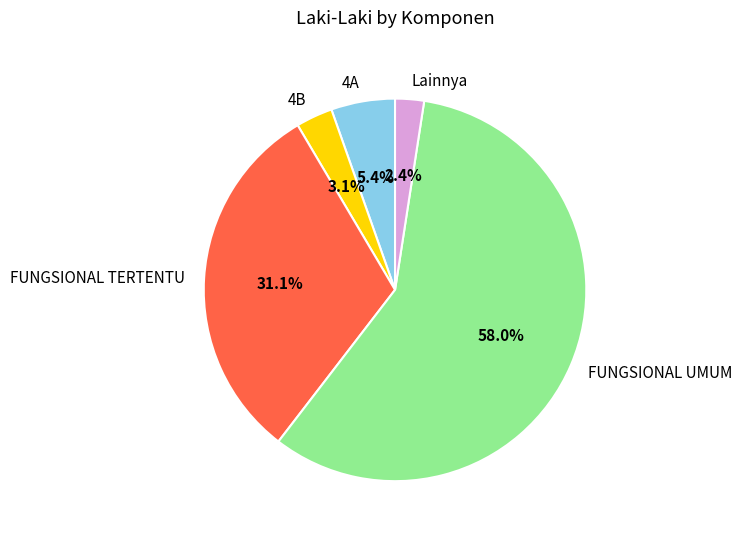

To the nearest percent, what is the difference between the largest and smallest slice percentages?

56%